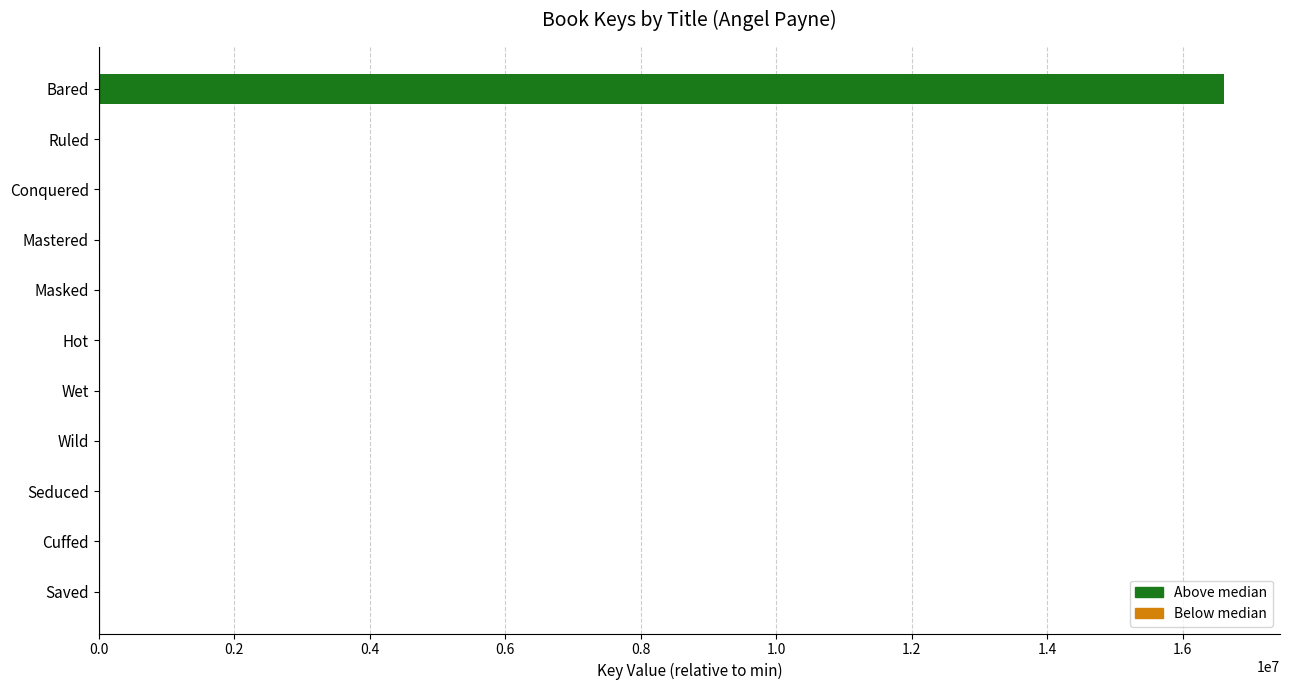

Which category has the highest value across all series?

Bared